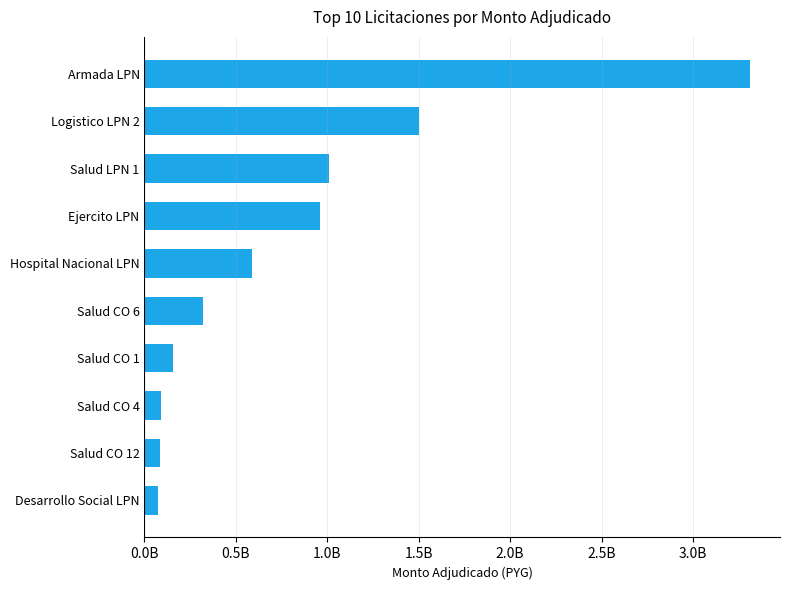

At which label is the value closest to 1691207712?

Logistico LPN 2